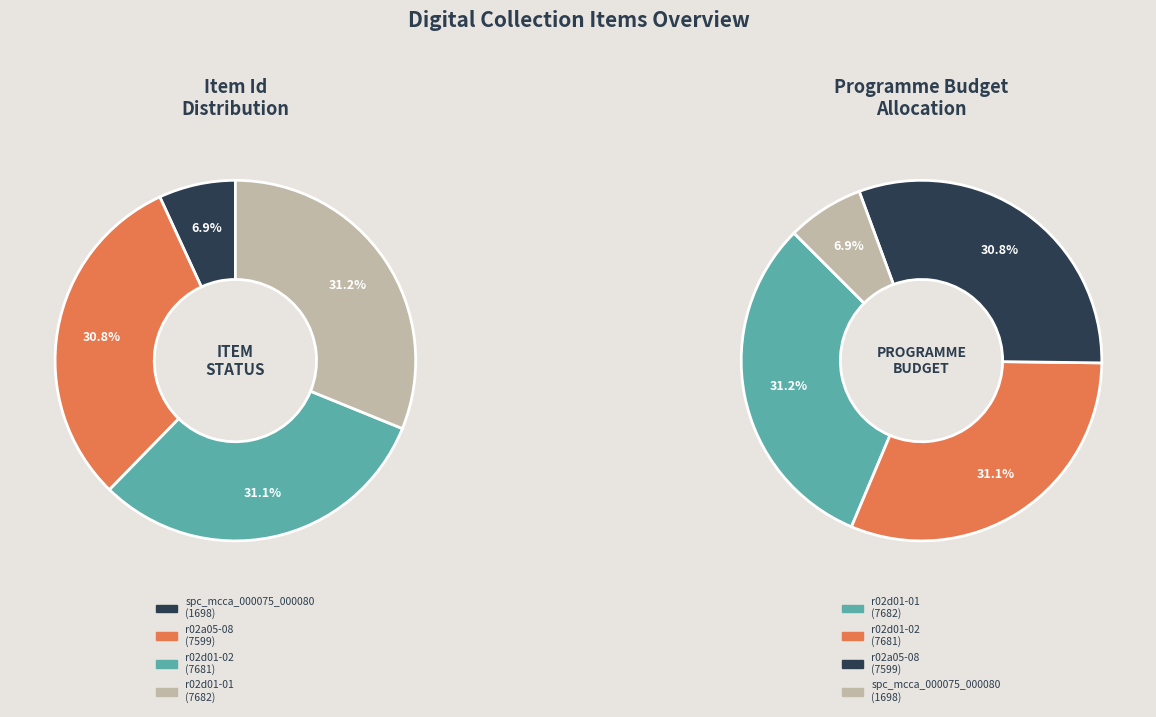

Is there any slice that represents more than half of the pie?

No